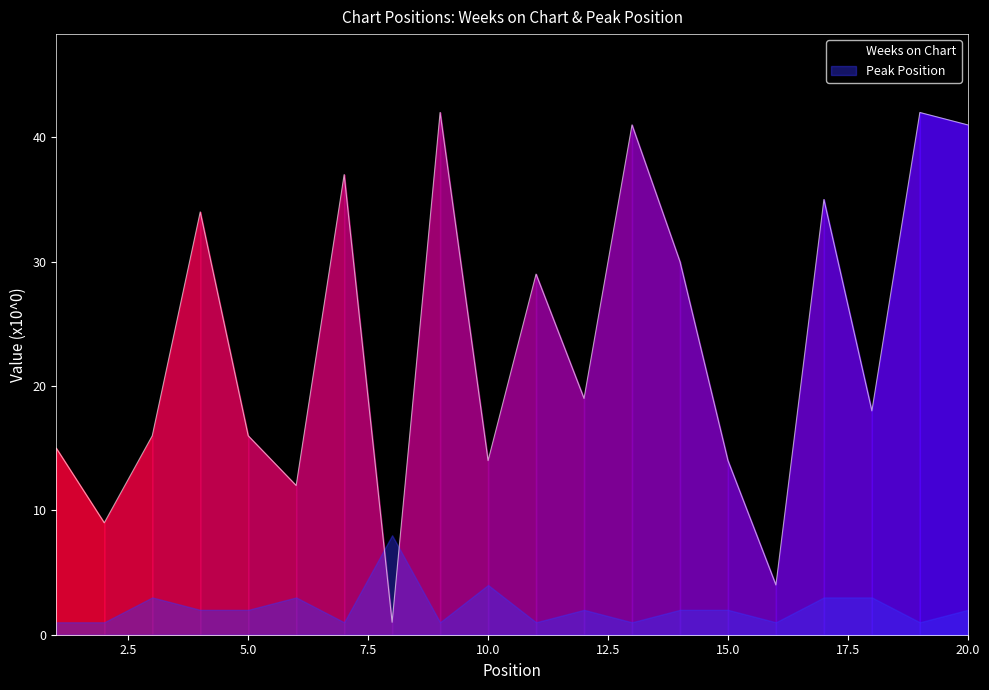

What is the maximum value for Weeks on Chart?

42